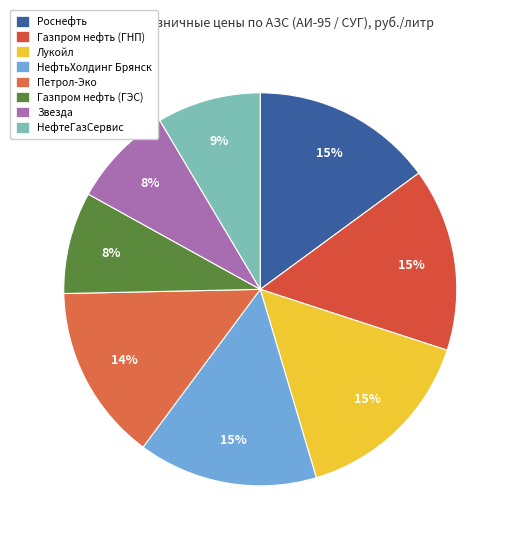

How many slices are in this pie chart?

8